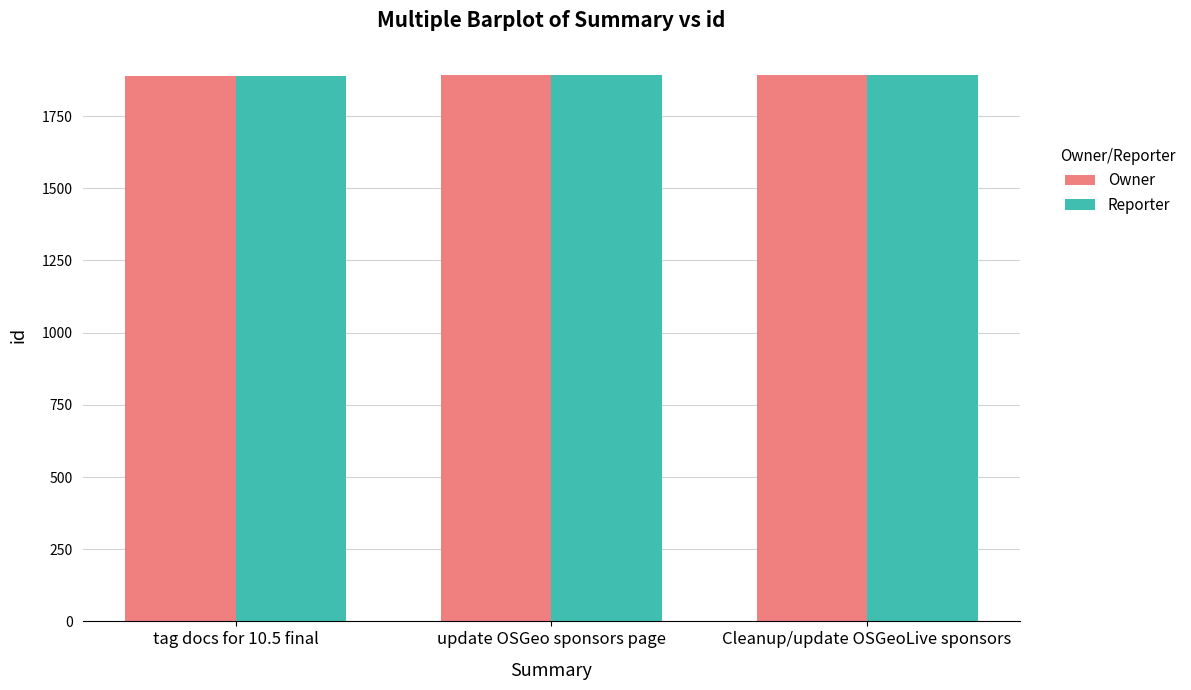

What is the approximate value of Reporter at Cleanup/update OSGeoLive sponsors?

1892